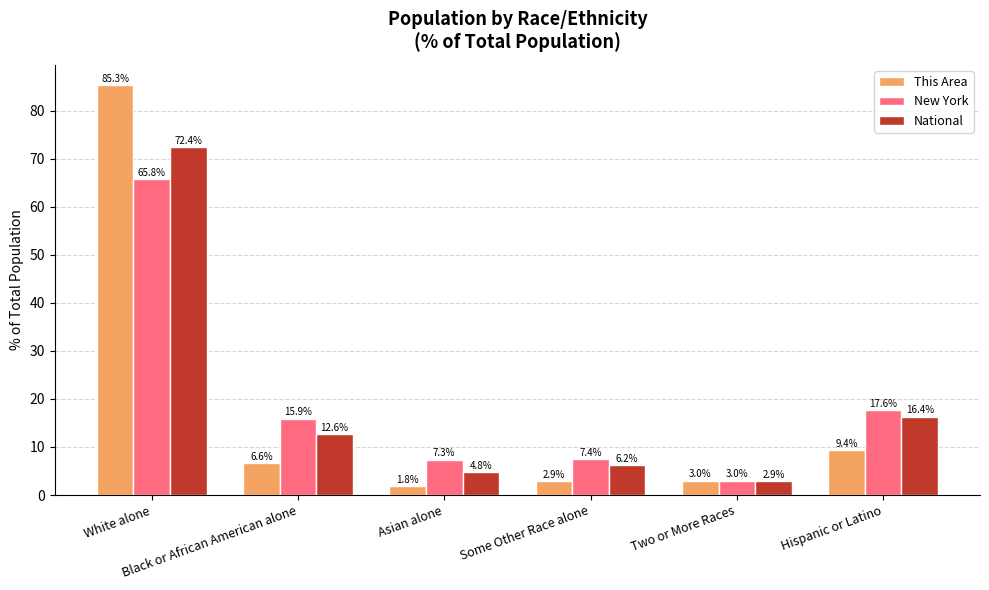

At which label is New York closest to 34?

Hispanic or Latino